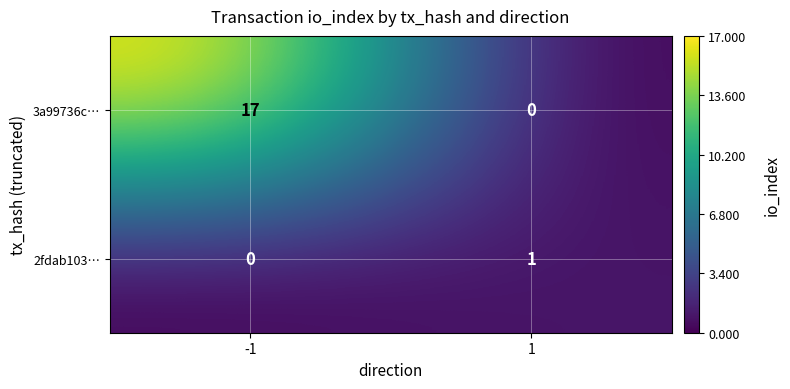

How many categories are shown in the chart?

2